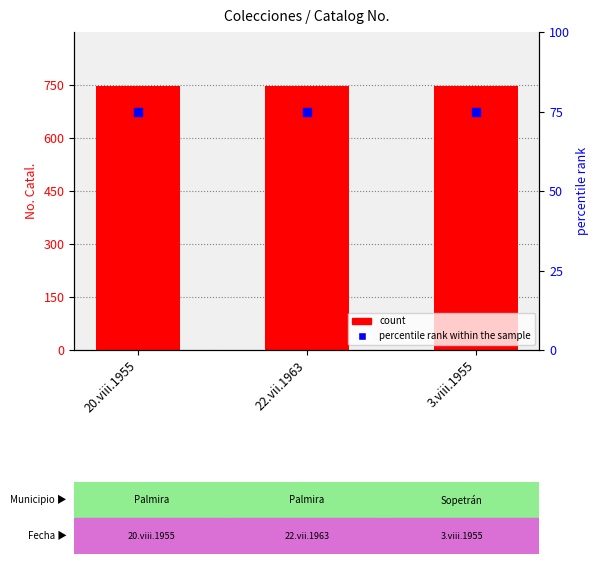

What is the total value across all series at 22.vii.1963?

821